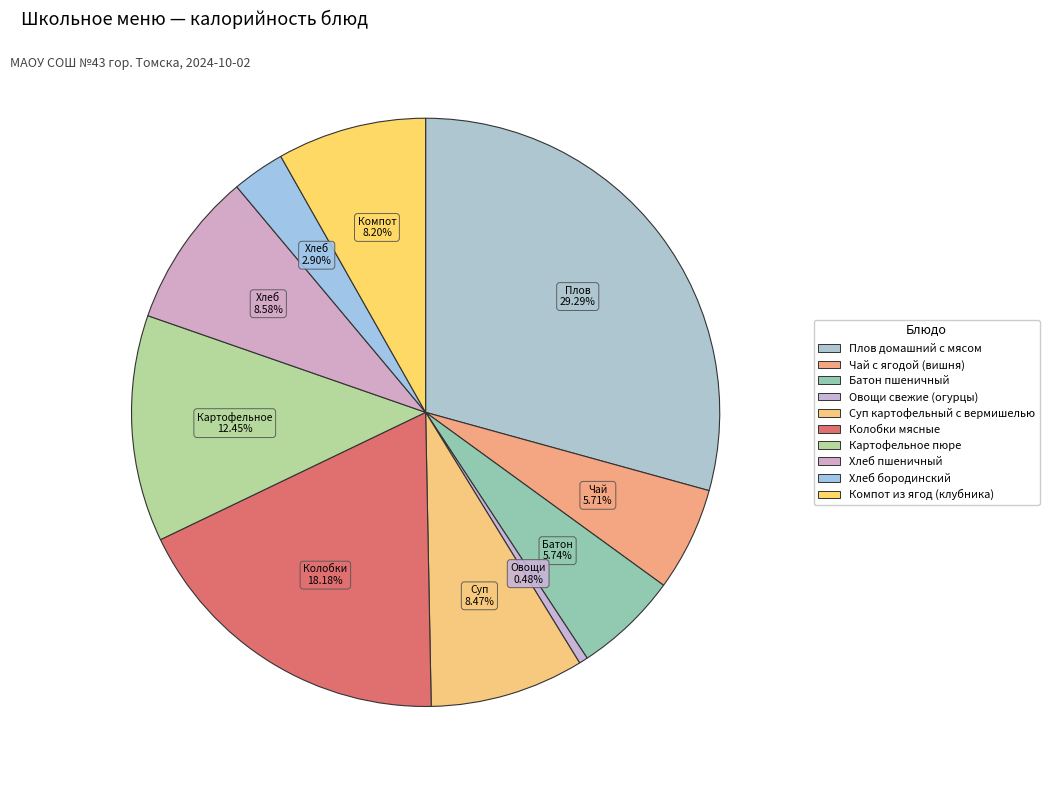

How many segments does this pie chart have?

10